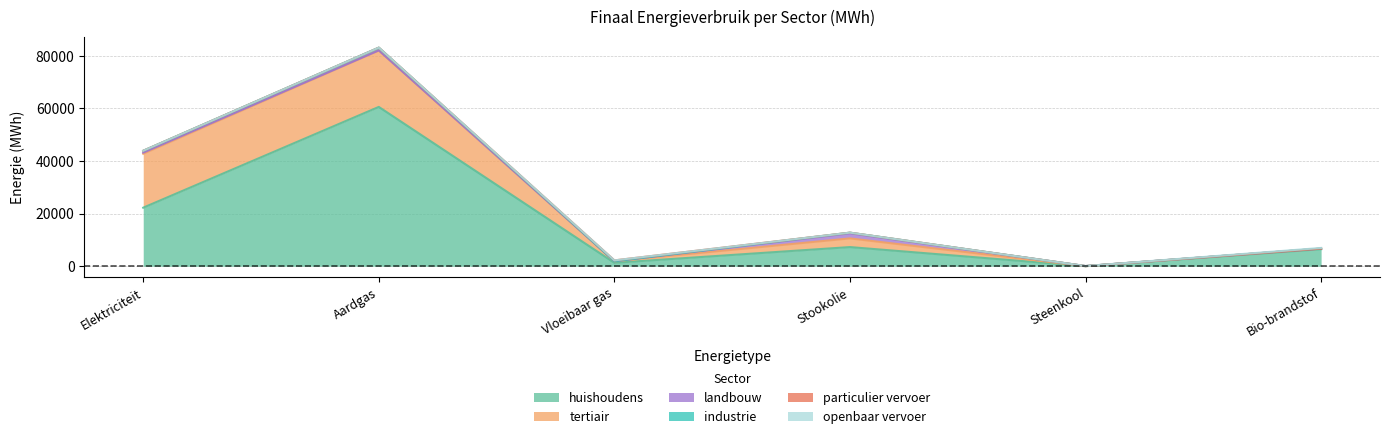

How many distinct data groups are displayed?

6